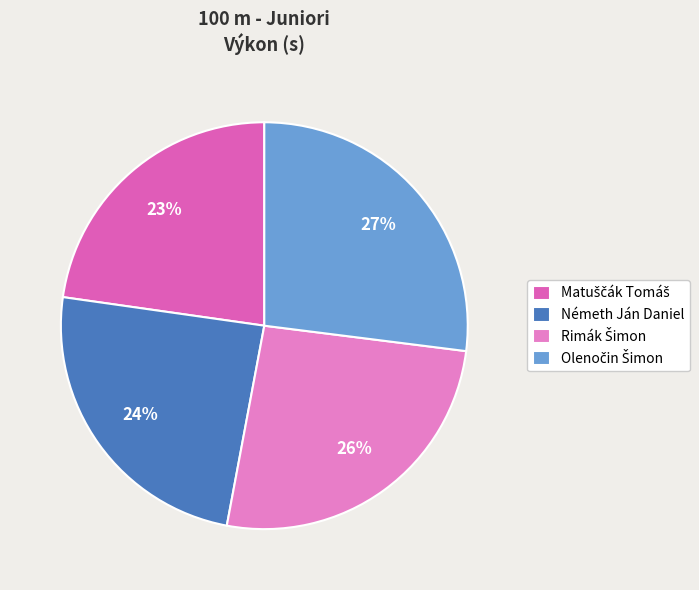

Is it true that Németh Ján Daniel is 16% of the pie?

False